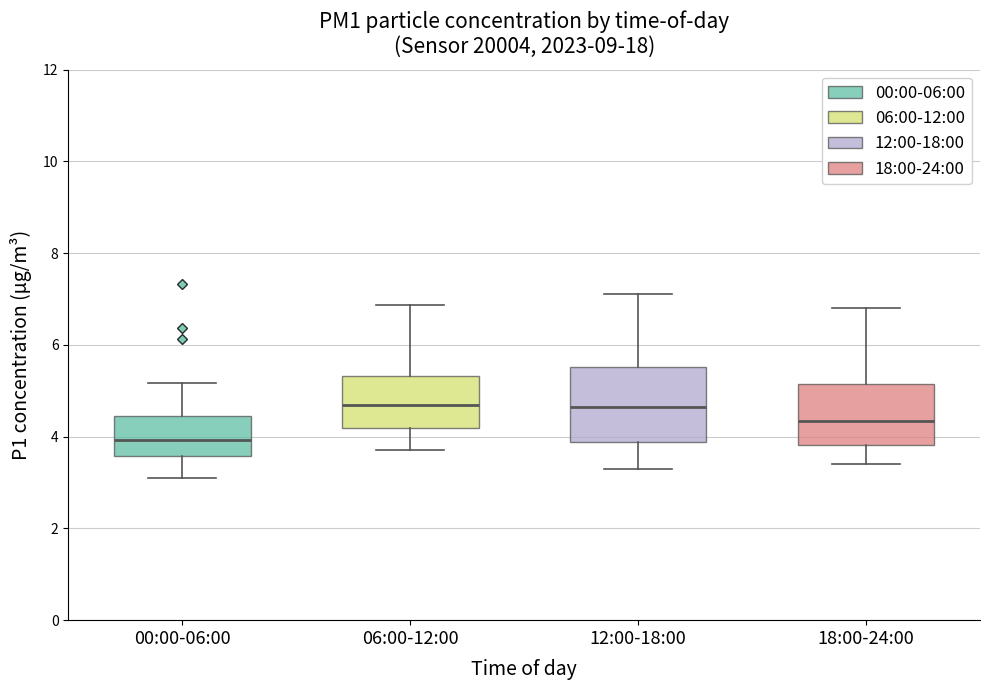

Where does the median line of the box for 12:00-18:00 sit on the y-axis? The values are not printed on the chart, so give them approximately, as read against the axis.

4.6